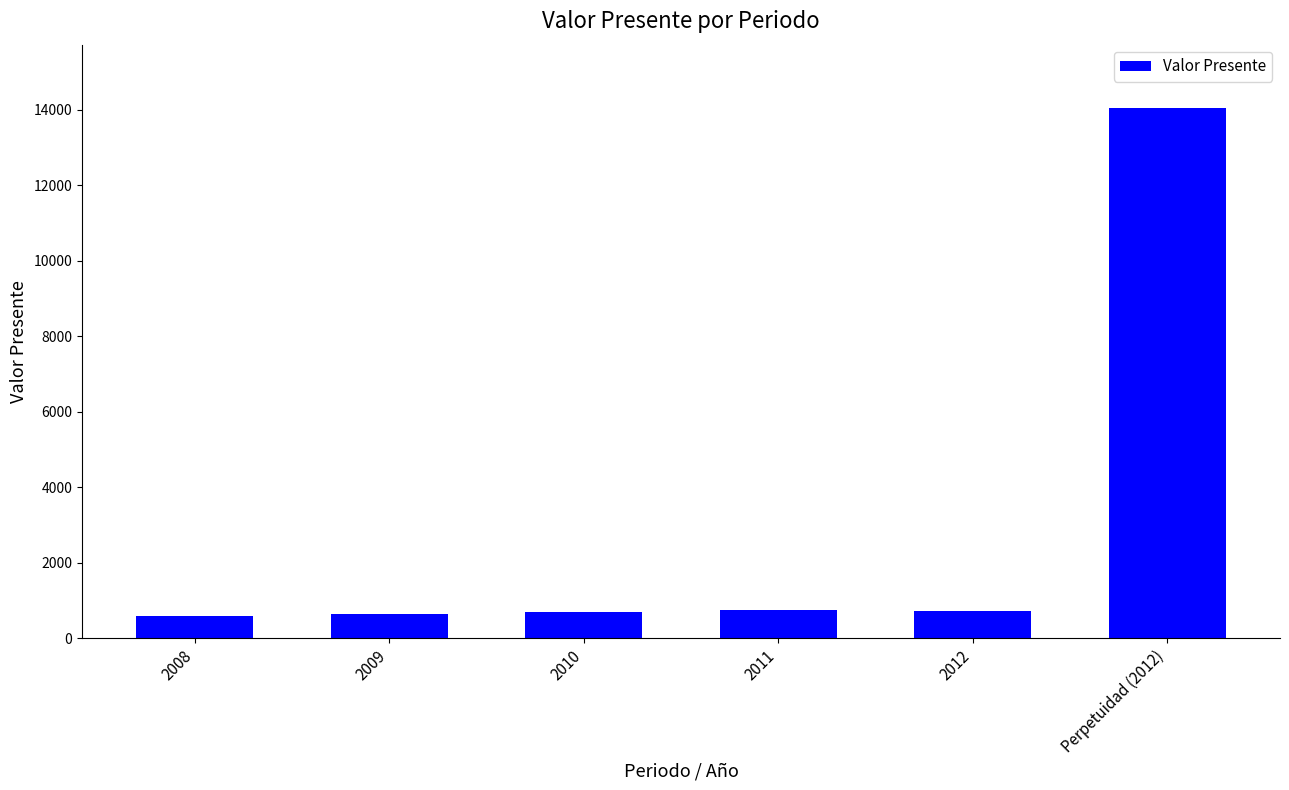

How many data points are less than 728?

3